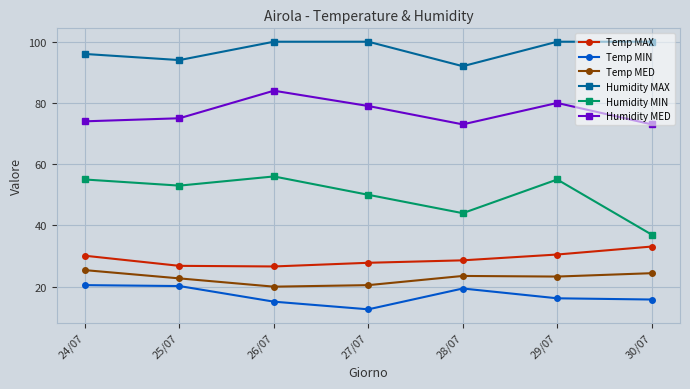

How many data points does each series have?

7